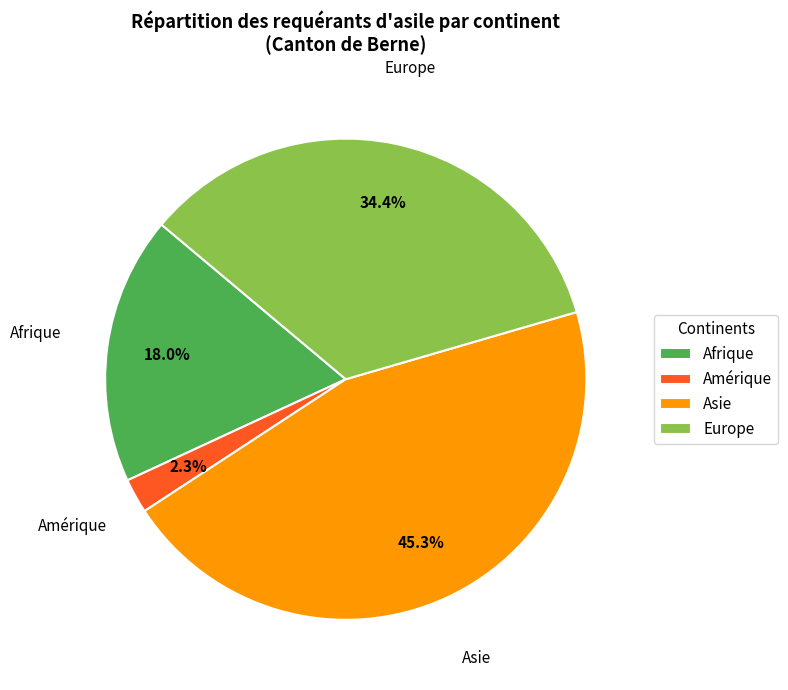

Which category has the biggest portion of the pie?

Asie